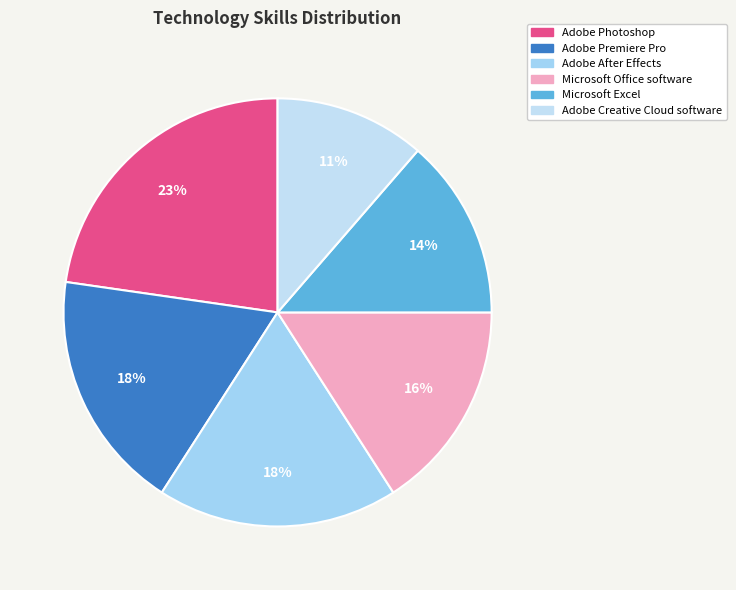

To the nearest percent, what portion does Adobe After Effects represent?

18%